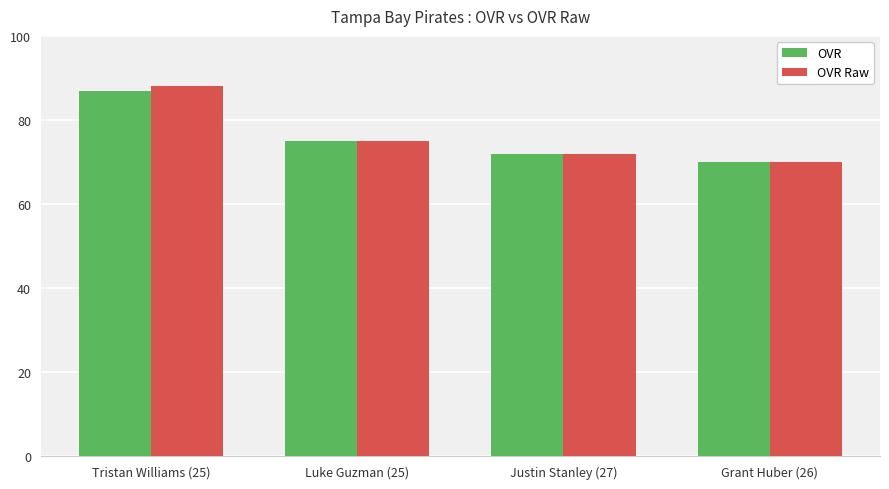

What is the label of the 3rd bar from the left?

Justin Stanley (27)